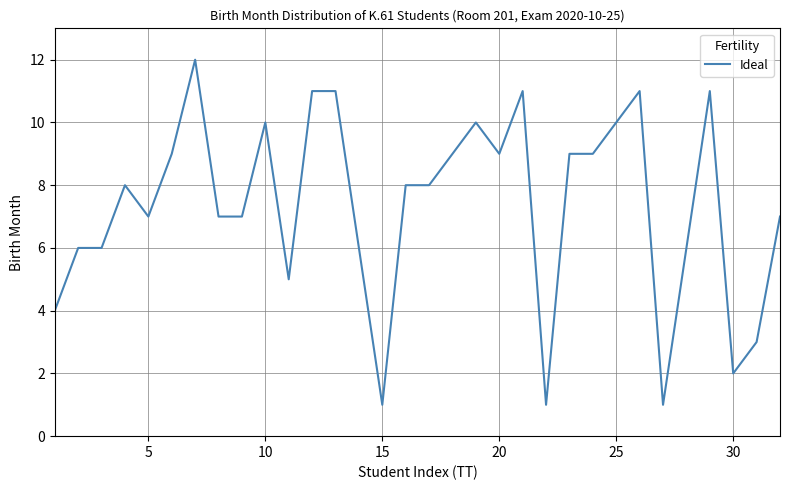

What is the difference between the maximum and minimum values?

11